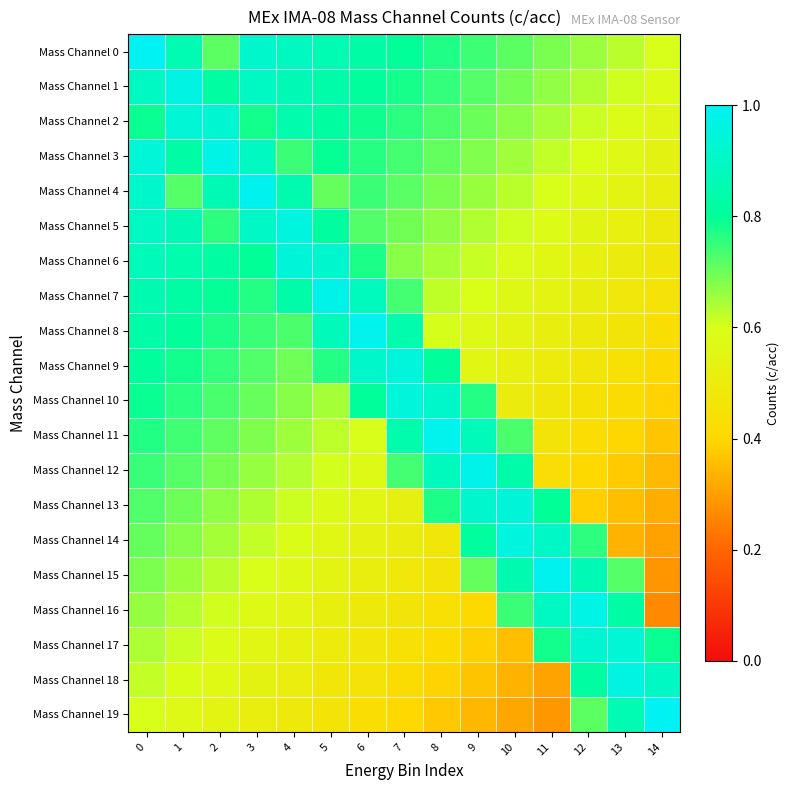

Reading left to right, list all the values displayed in this chart.

Mass Channel 0: 0=1.0	1=0.9	2=0.7	3=0.9	4=0.9	5=0.9	6=0.8	7=0.8	8=0.8	9=0.7	10=0.7	11=0.7	12=0.7	13=0.6	14=0.6
Mass Channel 1: 0=0.9	1=1.0	2=0.8	3=0.9	4=0.9	5=0.8	6=0.8	7=0.8	8=0.8	9=0.7	10=0.7	11=0.7	12=0.6	13=0.6	14=0.6
Mass Channel 2: 0=0.8	1=0.9	2=0.9	3=0.8	4=0.8	5=0.8	6=0.8	7=0.8	8=0.7	9=0.7	10=0.7	11=0.6	12=0.6	13=0.6	14=0.6
Mass Channel 3: 0=0.9	1=0.8	2=1.0	3=0.9	4=0.7	5=0.8	6=0.8	7=0.7	8=0.7	9=0.7	10=0.7	11=0.6	12=0.6	13=0.6	14=0.5
Mass Channel 4: 0=0.9	1=0.7	2=0.9	3=1.0	4=0.8	5=0.7	6=0.7	7=0.7	8=0.7	9=0.7	10=0.6	11=0.6	12=0.6	13=0.5	14=0.5
Mass Channel 5: 0=0.9	1=0.9	2=0.8	3=0.9	4=1.0	5=0.8	6=0.7	7=0.7	8=0.7	9=0.6	10=0.6	11=0.6	12=0.6	13=0.5	14=0.5
Mass Channel 6: 0=0.9	1=0.8	2=0.8	3=0.8	4=0.9	5=0.9	6=0.8	7=0.7	8=0.6	9=0.6	10=0.6	11=0.6	12=0.5	13=0.5	14=0.5
Mass Channel 7: 0=0.9	1=0.8	2=0.8	3=0.8	4=0.8	5=1.0	6=0.9	7=0.7	8=0.6	9=0.6	10=0.6	11=0.5	12=0.5	13=0.5	14=0.5
Mass Channel 8: 0=0.8	1=0.8	2=0.8	3=0.7	4=0.7	5=0.9	6=1.0	7=0.8	8=0.6	9=0.6	10=0.5	11=0.5	12=0.5	13=0.5	14=0.4
Mass Channel 9: 0=0.8	1=0.8	2=0.8	3=0.7	4=0.7	5=0.8	6=0.9	7=0.9	8=0.8	9=0.6	10=0.5	11=0.5	12=0.5	13=0.4	14=0.4
Mass Channel 10: 0=0.8	1=0.8	2=0.7	3=0.7	4=0.7	5=0.6	6=0.8	7=0.9	8=0.9	9=0.8	10=0.5	11=0.5	12=0.4	13=0.4	14=0.4
Mass Channel 11: 0=0.8	1=0.7	2=0.7	3=0.7	4=0.7	5=0.6	6=0.6	7=0.8	8=1.0	9=0.9	10=0.7	11=0.5	12=0.4	13=0.4	14=0.4
Mass Channel 12: 0=0.7	1=0.7	2=0.7	3=0.7	4=0.6	5=0.6	6=0.6	7=0.7	8=0.9	9=1.0	10=0.8	11=0.4	12=0.4	13=0.4	14=0.3
Mass Channel 13: 0=0.7	1=0.7	2=0.7	3=0.6	4=0.6	5=0.6	6=0.6	7=0.5	8=0.8	9=0.9	10=0.9	11=0.8	12=0.4	13=0.4	14=0.3
Mass Channel 14: 0=0.7	1=0.7	2=0.6	3=0.6	4=0.6	5=0.6	6=0.5	7=0.5	8=0.5	9=0.8	10=1.0	11=0.9	12=0.8	13=0.3	14=0.3
Mass Channel 15: 0=0.7	1=0.7	2=0.6	3=0.6	4=0.6	5=0.5	6=0.5	7=0.5	8=0.5	9=0.7	10=0.8	11=1.0	12=0.9	13=0.7	14=0.3
Mass Channel 16: 0=0.7	1=0.6	2=0.6	3=0.6	4=0.5	5=0.5	6=0.5	7=0.5	8=0.4	9=0.4	10=0.7	11=0.9	12=1.0	13=0.8	14=0.3
Mass Channel 17: 0=0.6	1=0.6	2=0.6	3=0.6	4=0.5	5=0.5	6=0.5	7=0.4	8=0.4	9=0.4	10=0.4	11=0.8	12=0.9	13=0.9	14=0.8
Mass Channel 18: 0=0.6	1=0.6	2=0.6	3=0.5	4=0.5	5=0.5	6=0.4	7=0.4	8=0.4	9=0.4	10=0.3	11=0.3	12=0.8	13=1.0	14=0.9
Mass Channel 19: 0=0.6	1=0.6	2=0.5	3=0.5	4=0.5	5=0.5	6=0.4	7=0.4	8=0.4	9=0.3	10=0.3	11=0.3	12=0.7	13=0.9	14=1.0